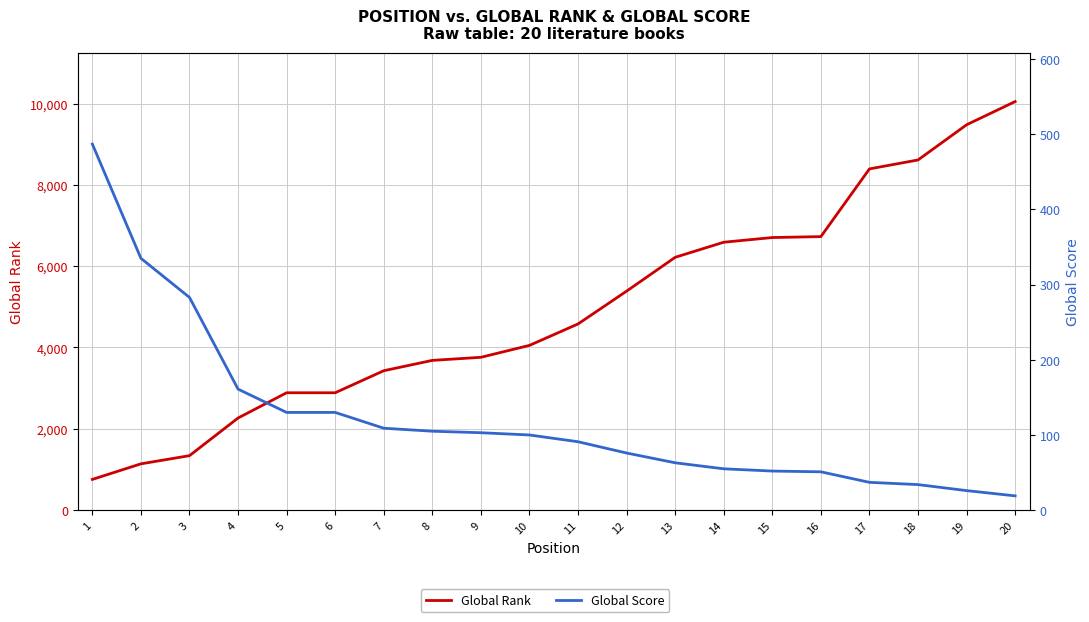

Between 13 and 20, which is larger?

20